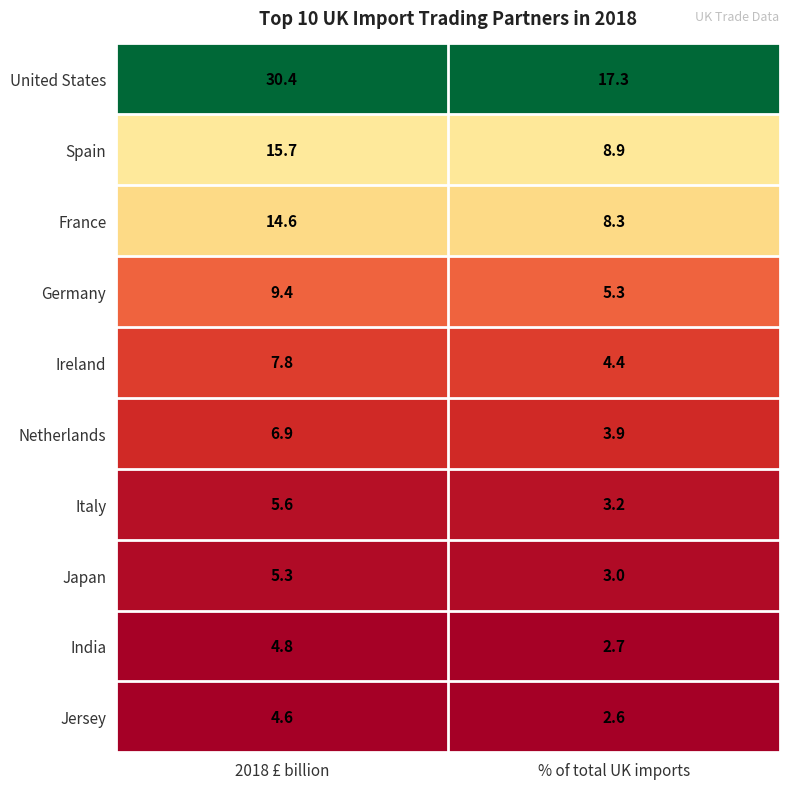

At which category is the sum across all series the highest?

2018 £ billion